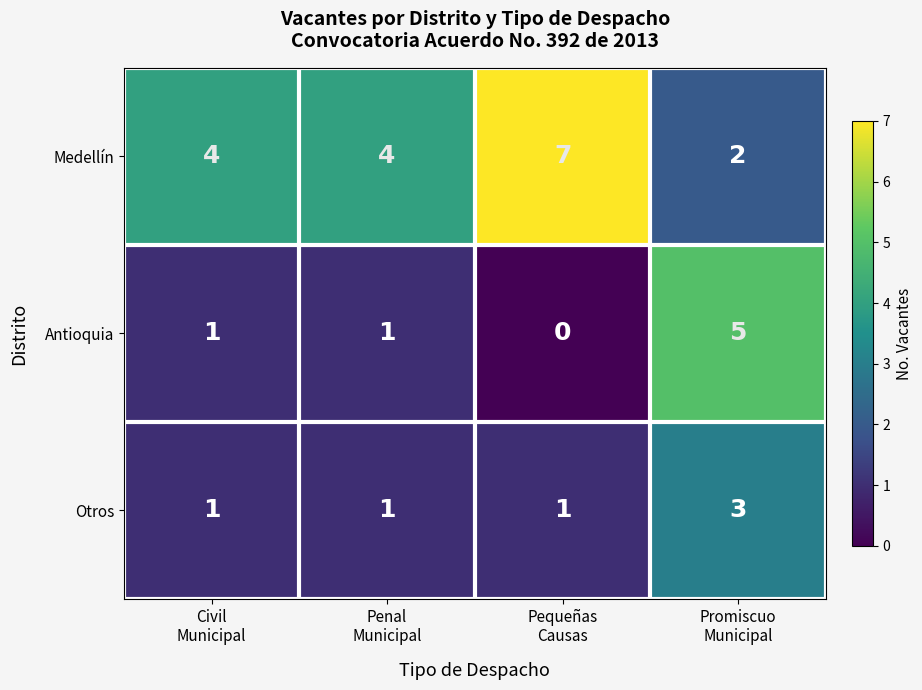

Which label corresponds to the smallest value in the chart?

Pequeñas
Causas